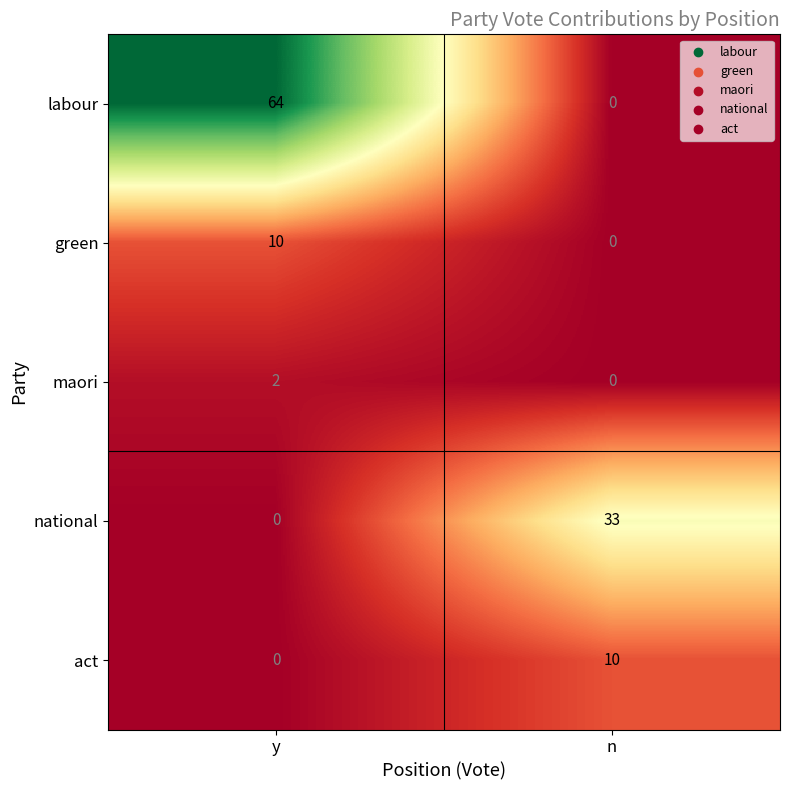

What is the sum of all green values?

10